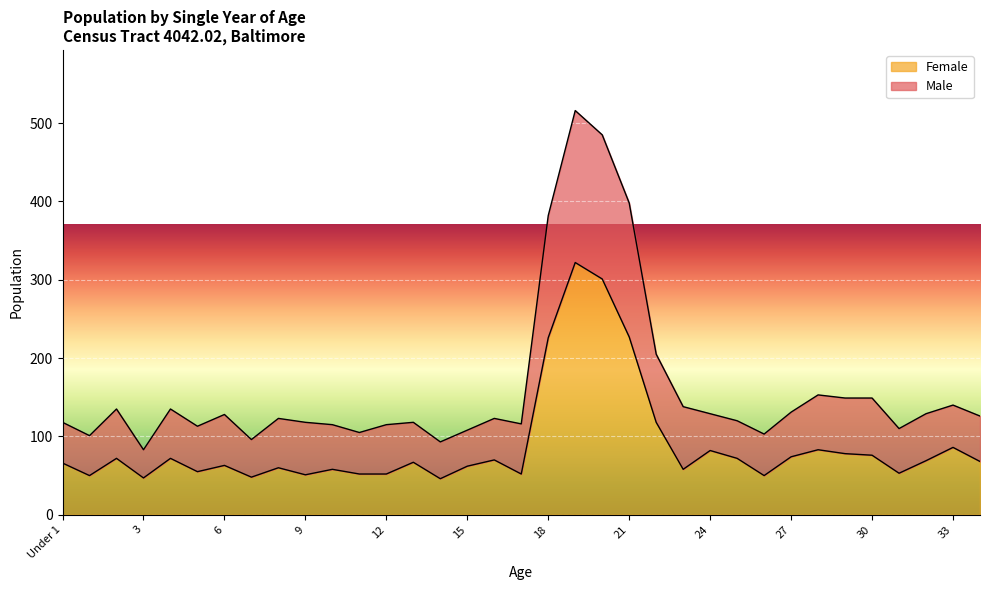

Reading left to right, list all the values displayed in this chart.

Male: Under 1=118	1=101	2=135	3=83	4=135	5=113	6=128	7=96	8=123	9=118	10=115	11=105	12=115	13=118	14=93	15=108	16=123	17=116	18=382	19=516	20=485	21=398	22=205	23=138	24=129	25=120	26=103	27=131	28=153	29=149	30=149	31=110	32=129	33=140	34=126
Female: Under 1=66	1=50	2=72	3=47	4=72	5=55	6=63	7=48	8=60	9=51	10=58	11=52	12=52	13=67	14=46	15=62	16=70	17=52	18=226	19=322	20=301	21=227	22=118	23=58	24=82	25=72	26=50	27=74	28=83	29=78	30=76	31=53	32=69	33=86	34=68